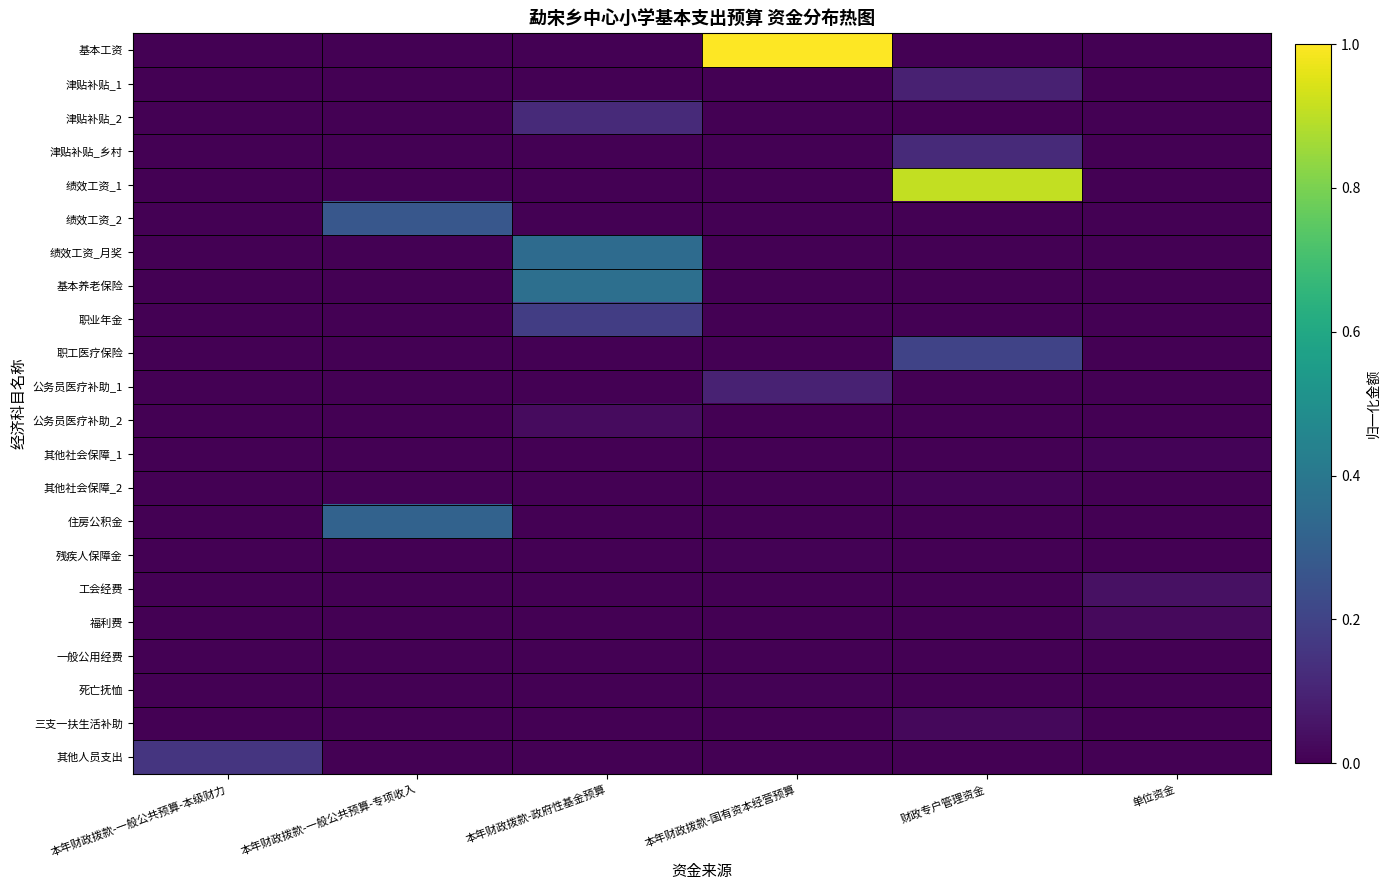

What is the total value across all series at 本年财政拨款-政府性基金预算?

1.0